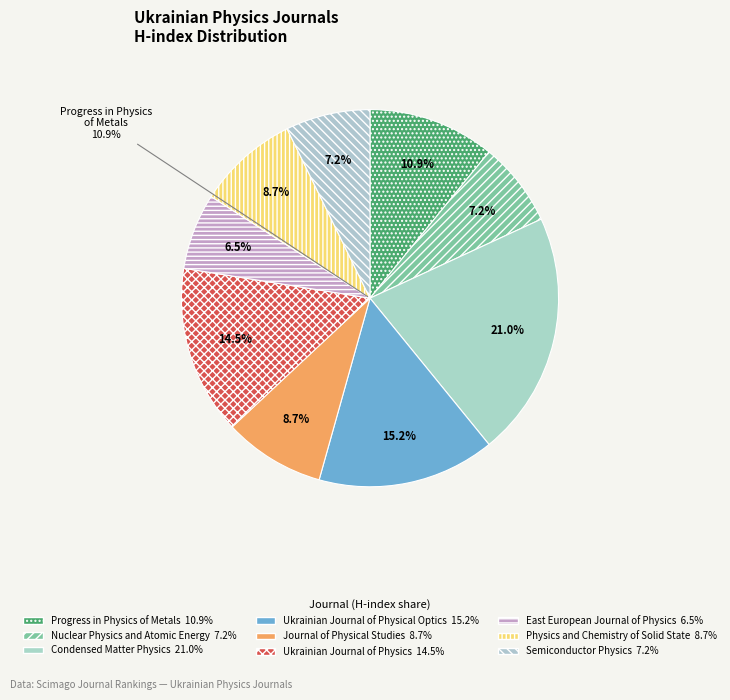

Which category has the biggest portion of the pie?

Condensed Matter Physics